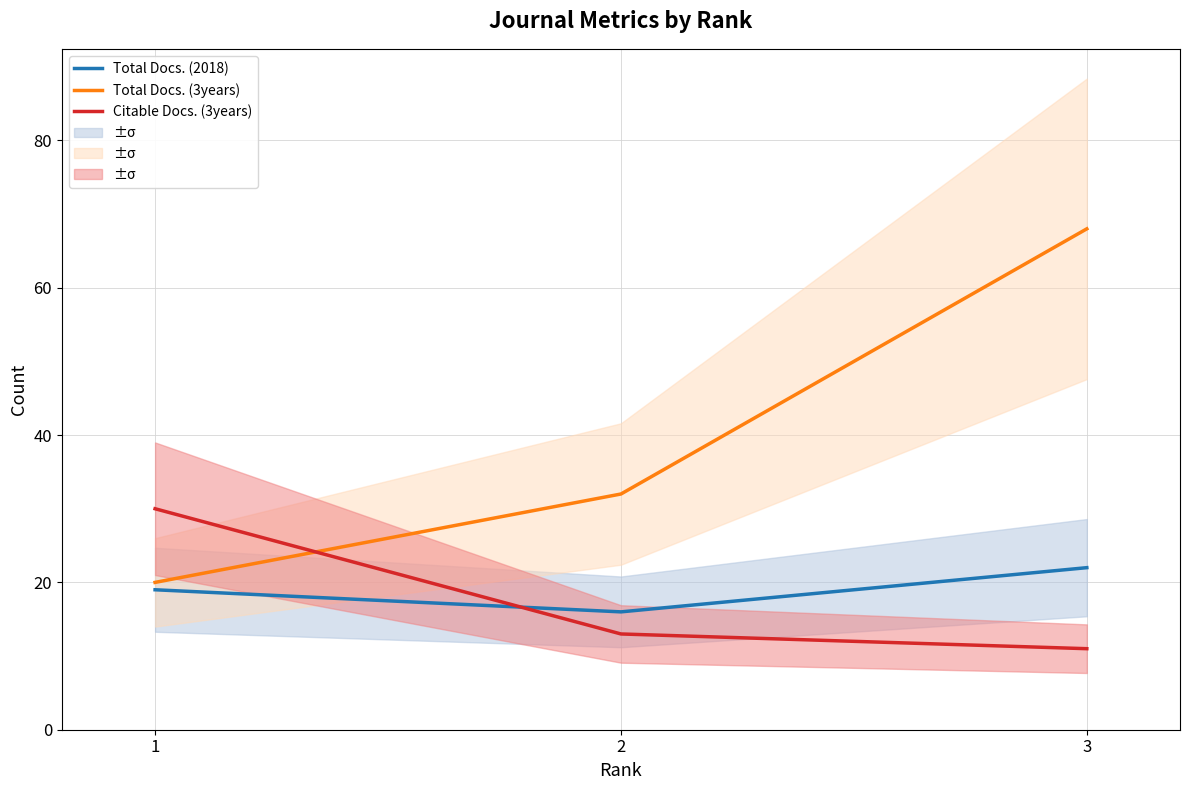

Which label corresponds to the largest value in the chart?

3